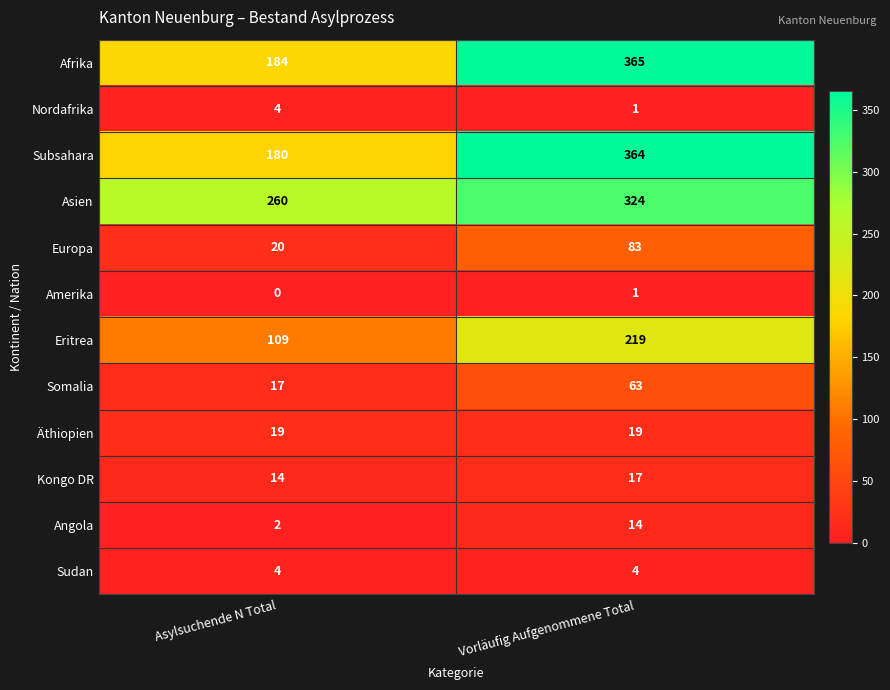

What is the difference between the highest and lowest values at Vorläufig Aufgenommene Total?

364